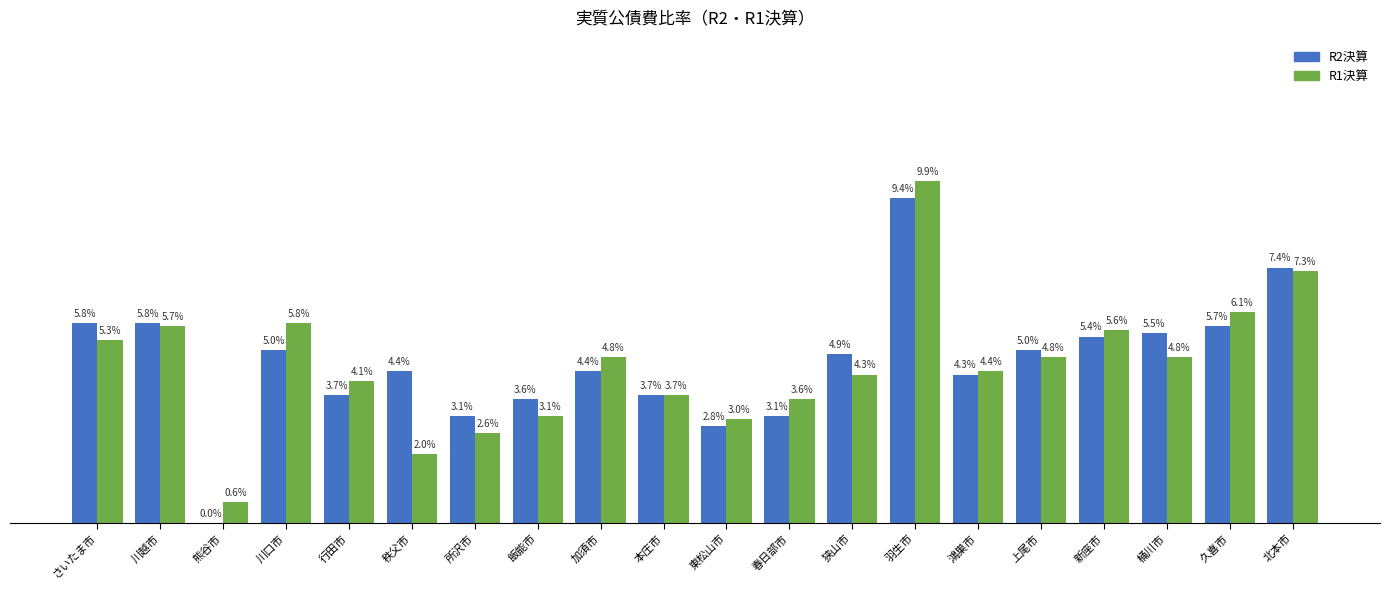

Which category has the highest value across all series?

羽生市